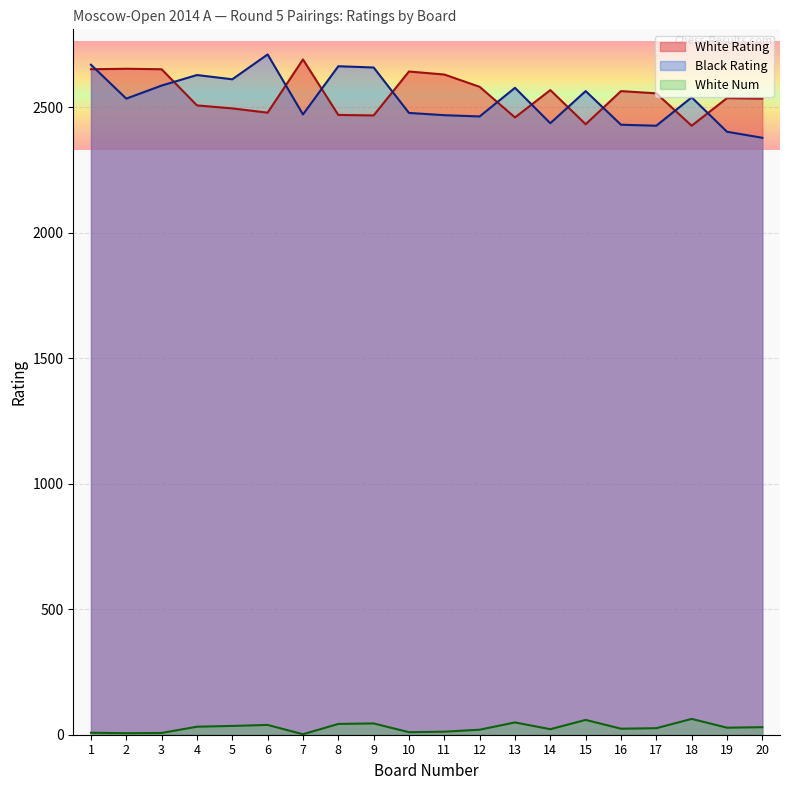

Which series has the largest total across all categories?

White Rating